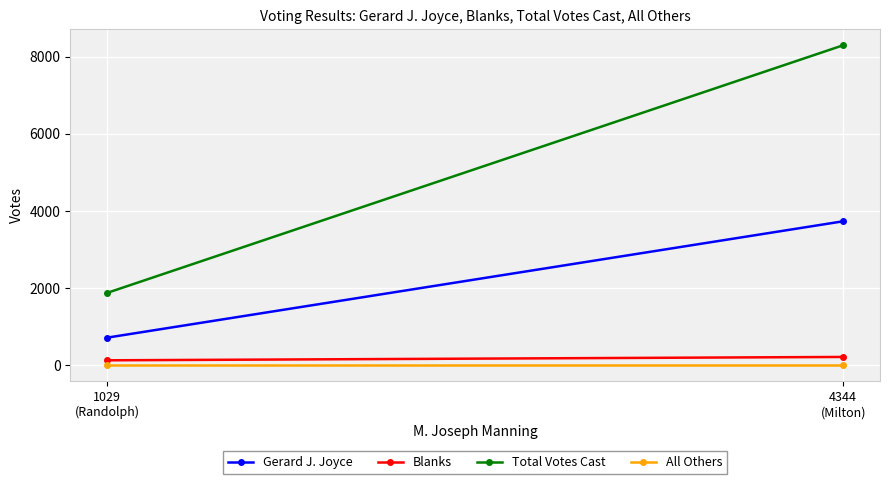

Reading right to left, what are all the values shown in this chart?

Gerard J. Joyce: 718	3734
Blanks: 131	218
Total Votes Cast: 1878	8296
All Others: 0	0